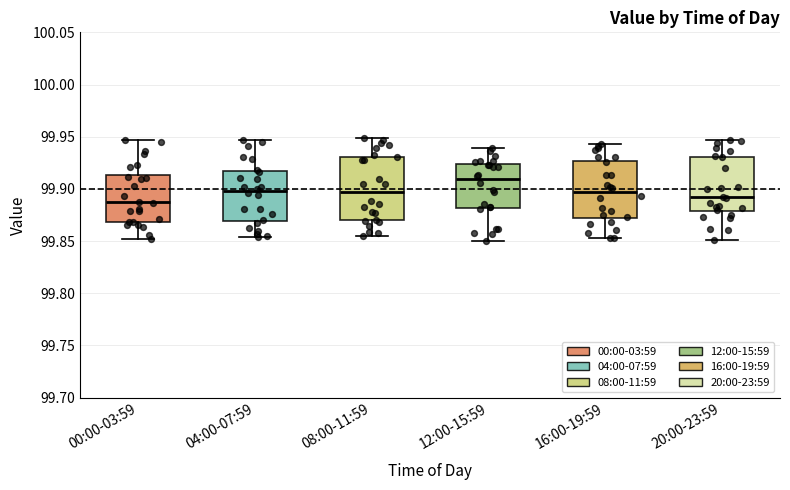

Reading left to right, read every box against the y-axis: the position of its median line, the range the box covers, and the ends of its whiskers. The values are not printed on the chart, so give them approximately, as read against the axis.

00:00-03:59: median 99.885, box 99.870 to 99.915, whiskers 99.850 to 99.945
04:00-07:59: median 99.900, box 99.870 to 99.915, whiskers 99.855 to 99.945
08:00-11:59: median 99.895, box 99.870 to 99.930, whiskers 99.855 to 99.950
12:00-15:59: median 99.910, box 99.880 to 99.925, whiskers 99.850 to 99.940
16:00-19:59: median 99.895, box 99.870 to 99.925, whiskers 99.855 to 99.945
20:00-23:59: median 99.890, box 99.880 to 99.930, whiskers 99.850 to 99.945